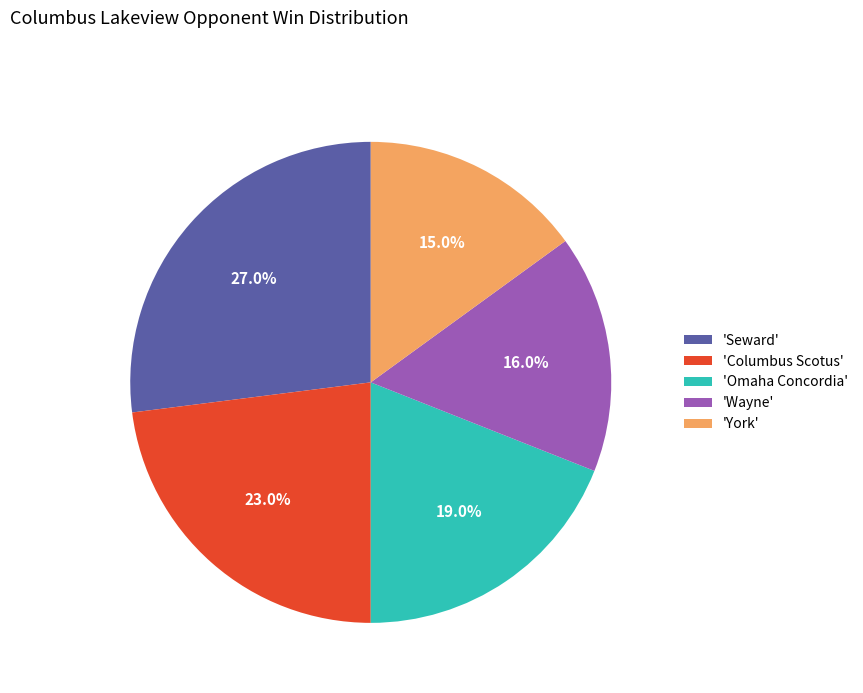

Approximately how many times larger is the value at 'Wayne' compared to 'York'?

1.1